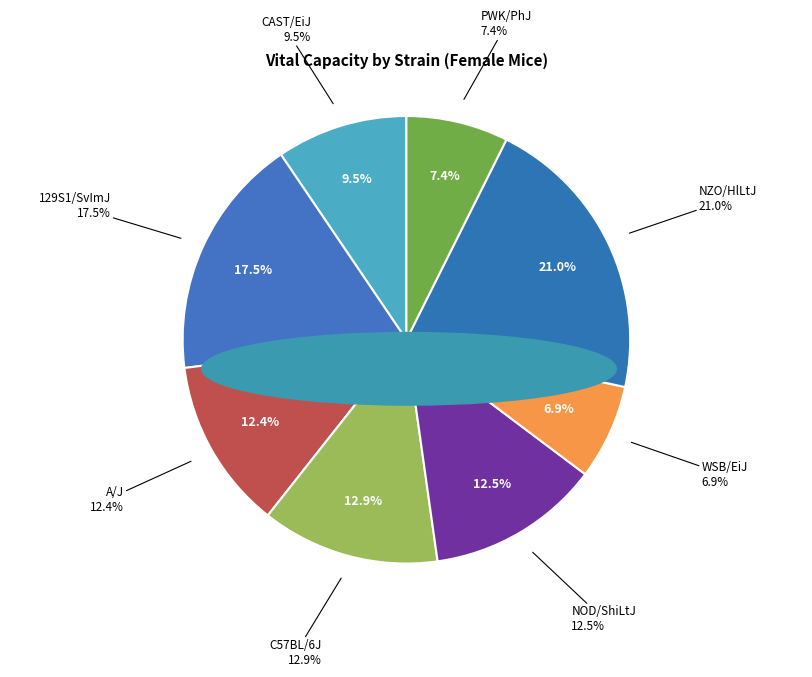

To the nearest percent, what percentage of the pie is NZO/HlLtJ?

21%